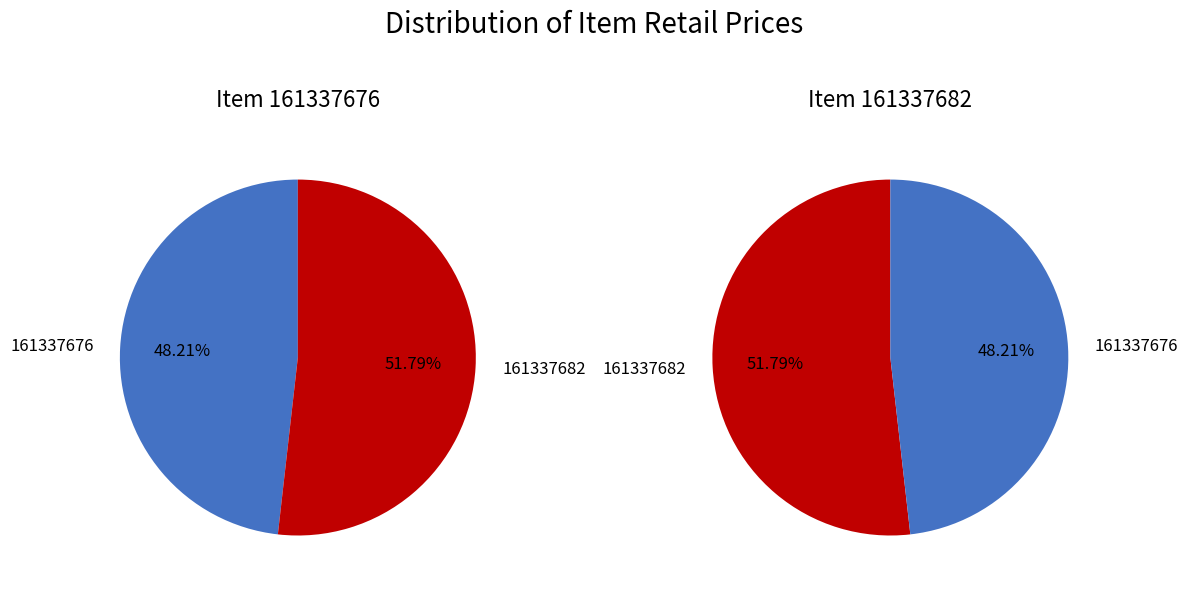

The 161337676 slice represents 43% of the pie. True or false?

False